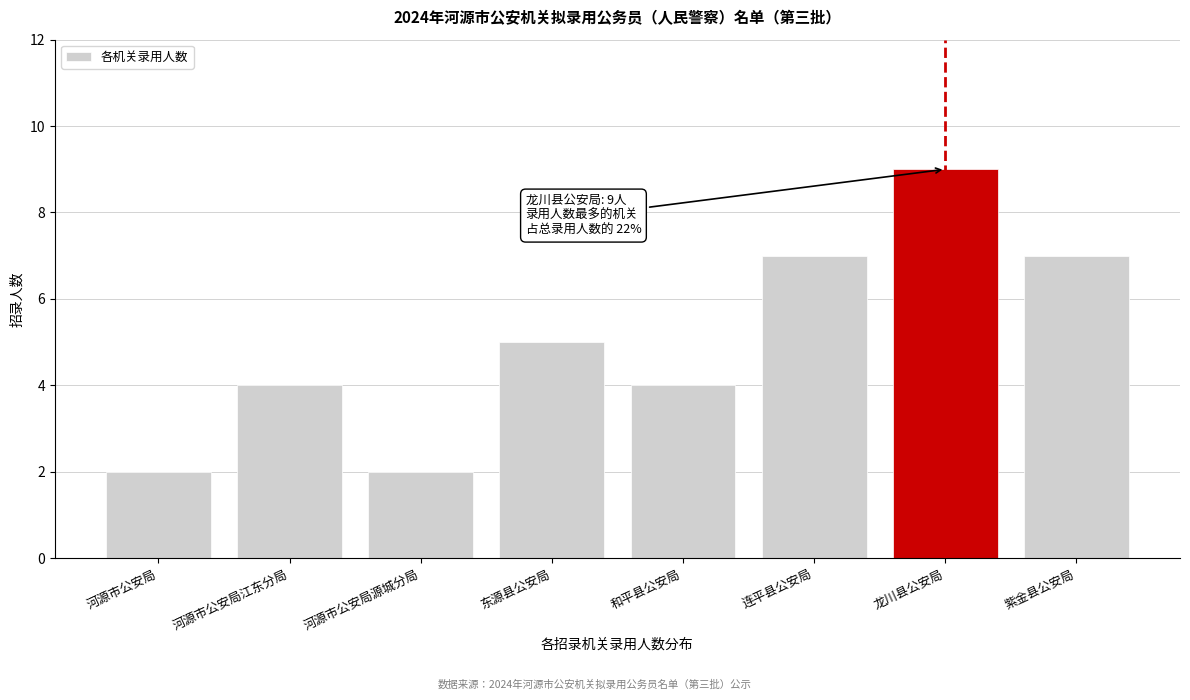

Reading left to right, extract all data points from this chart.

2	4	2	5	4	7	9	7